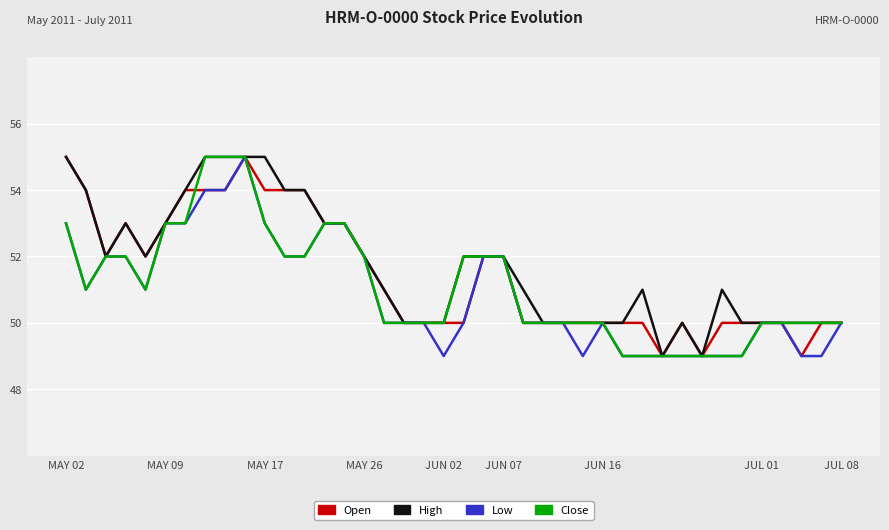

What is the greatest value displayed?

55